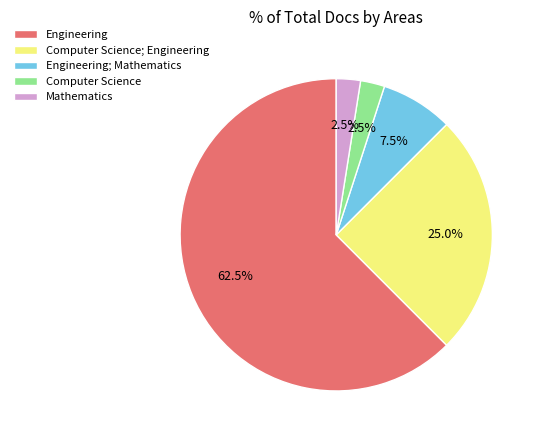

How many segments does this pie chart have?

5